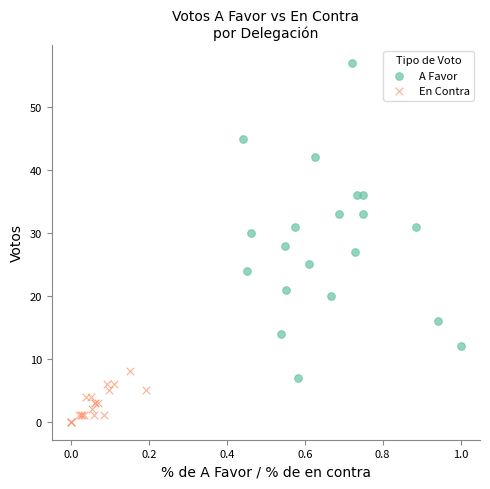

Which series contains the highest Y value?

A Favor